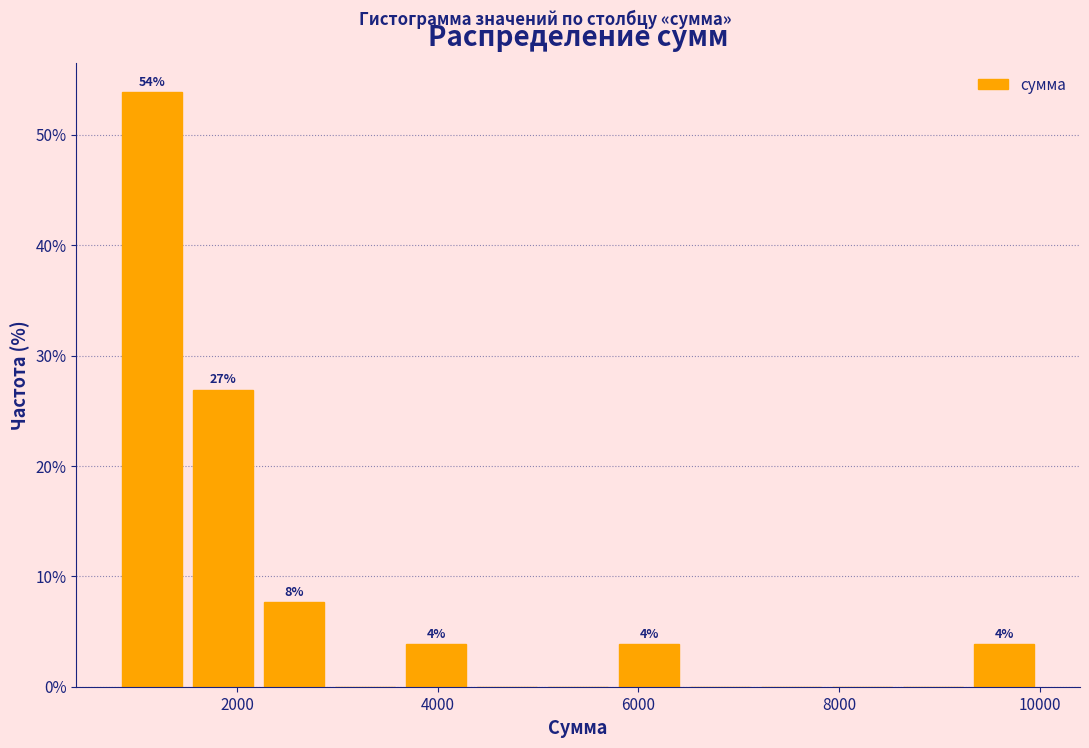

Read against the x-axis, roughly where is the centre of the tallest bar?

1200